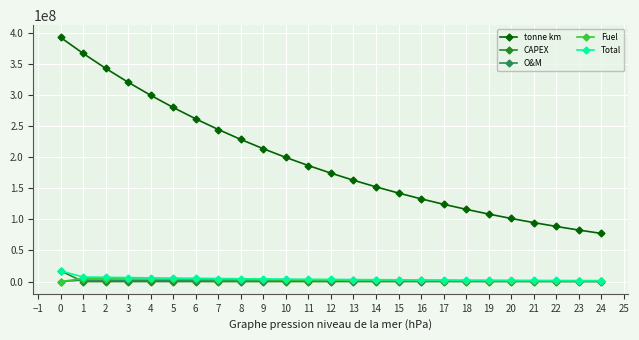

Is the value of tonne km at 16 greater than the value of CAPEX at 24?

Yes